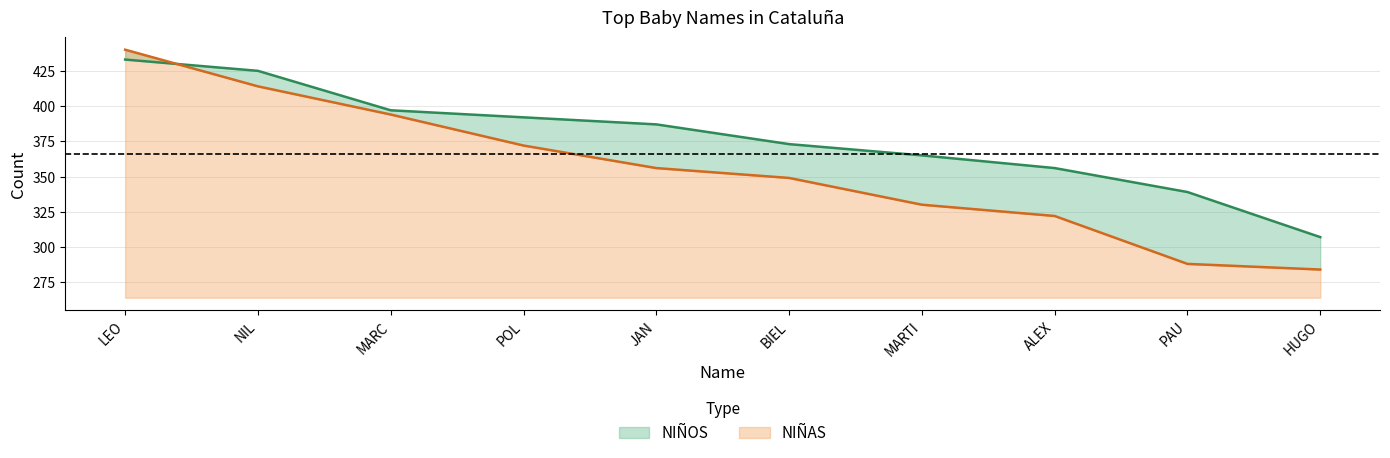

Rank the series by their maximum value, from highest to lowest.

NIÑAS, NIÑOS